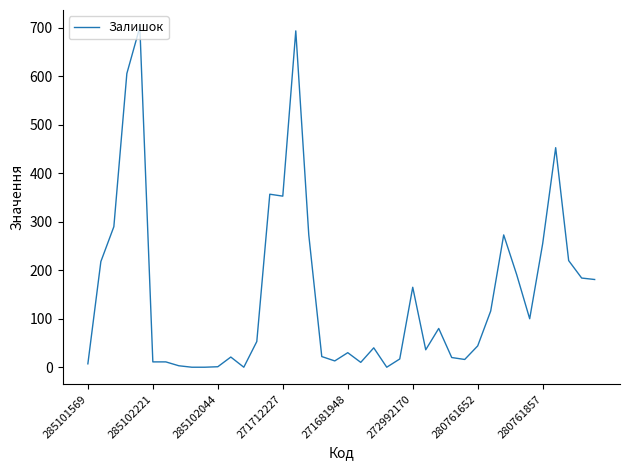

What is the difference between the maximum and minimum values?

702